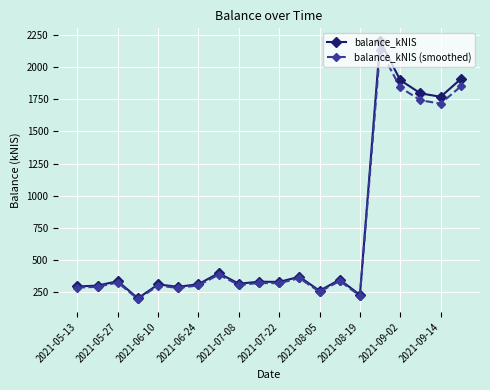

True or false: balance_kNIS has more than 0 points higher than both neighbors.

True